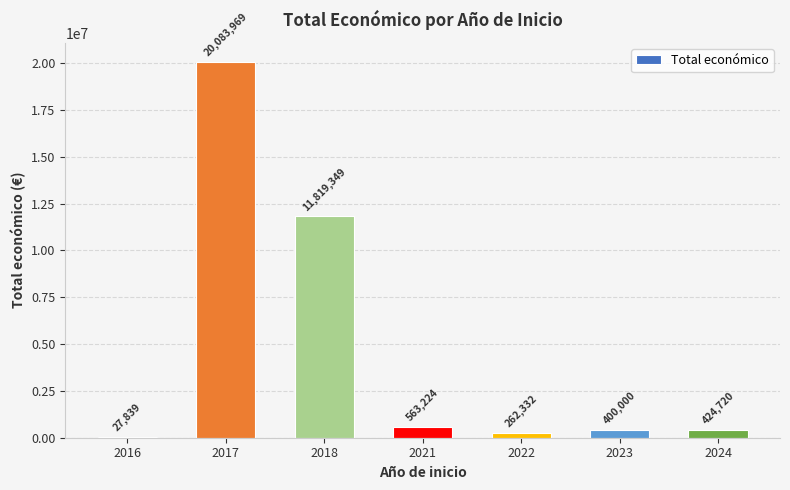

Reading left to right, what are all the values shown in this chart?

27839	20083969	11819349	563224	262332	400000	424720